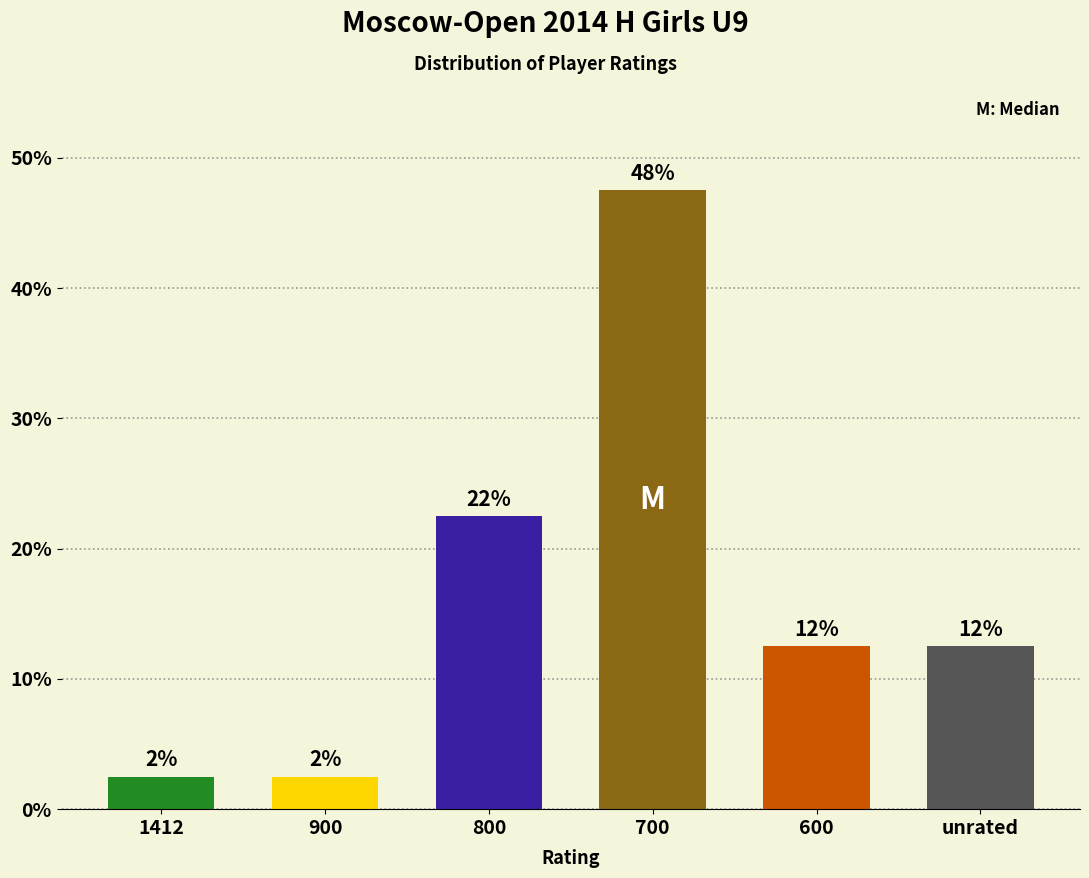

Does the chart contain any negative values?

No